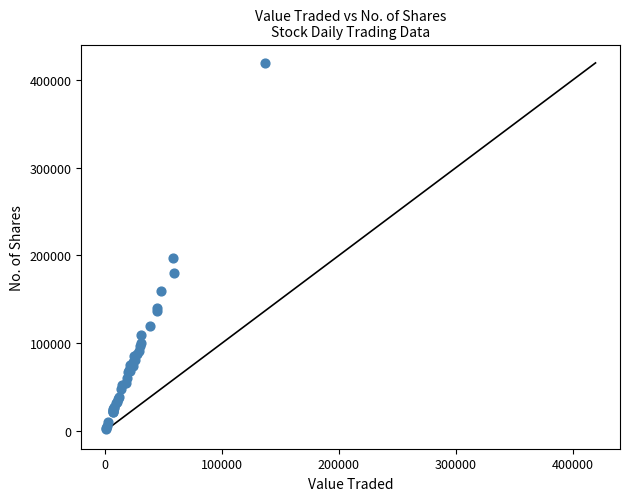

What Y value in the scatter plot is closest to 211057?

197592